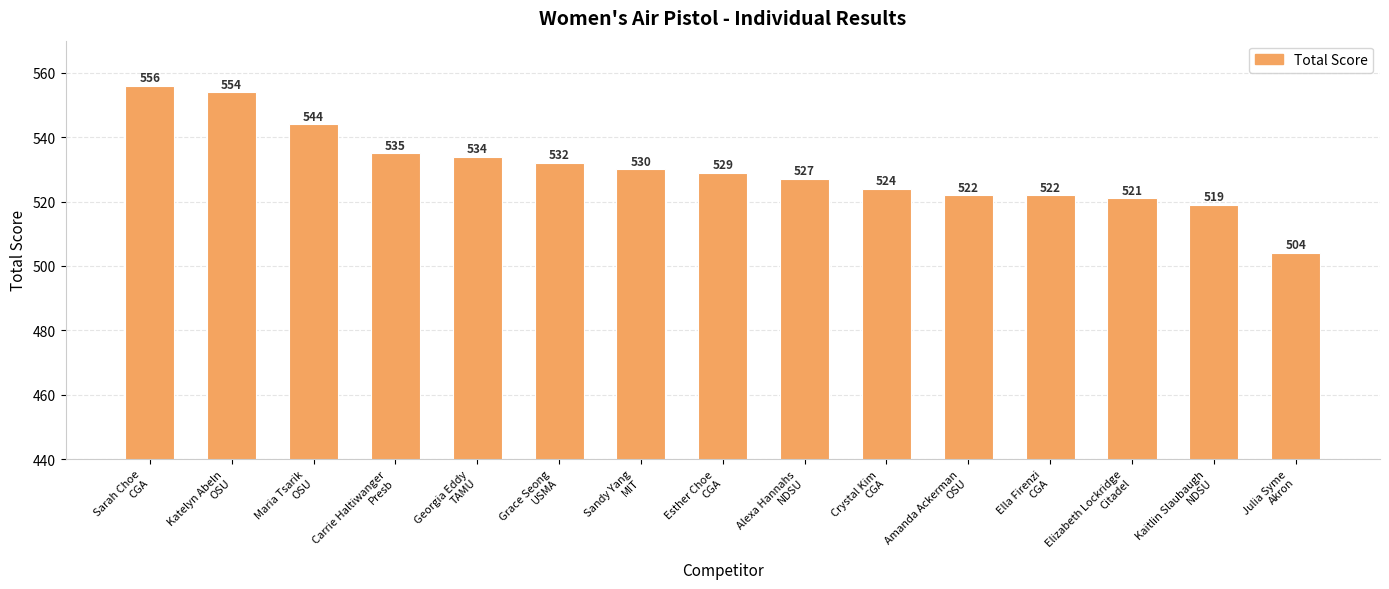

What is the difference between the maximum and minimum values?

52